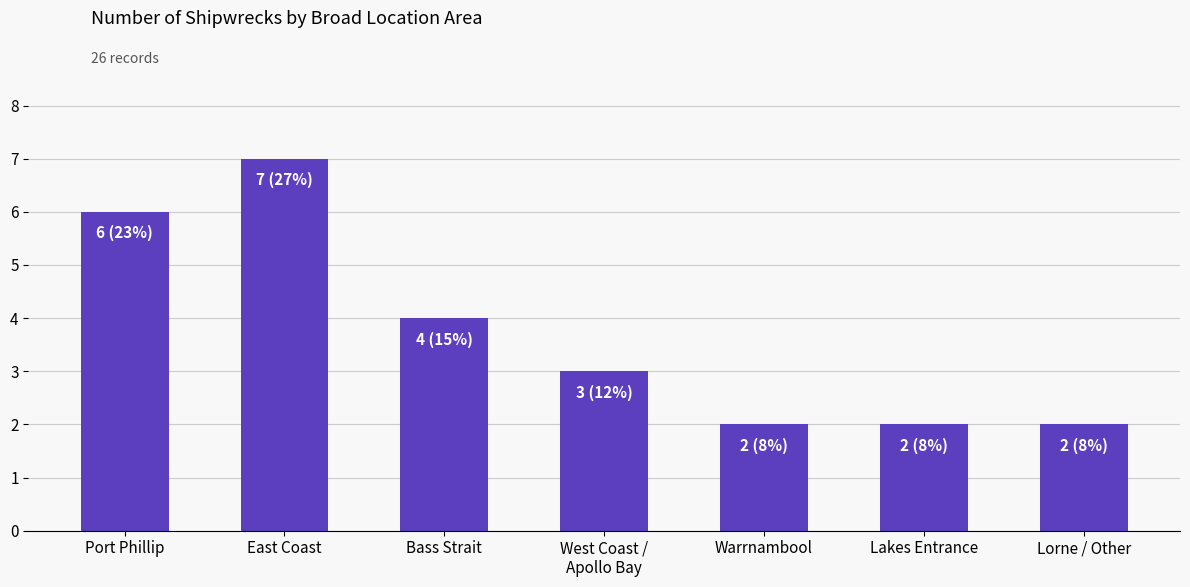

What is the label of the 3rd bar from the left?

Bass Strait